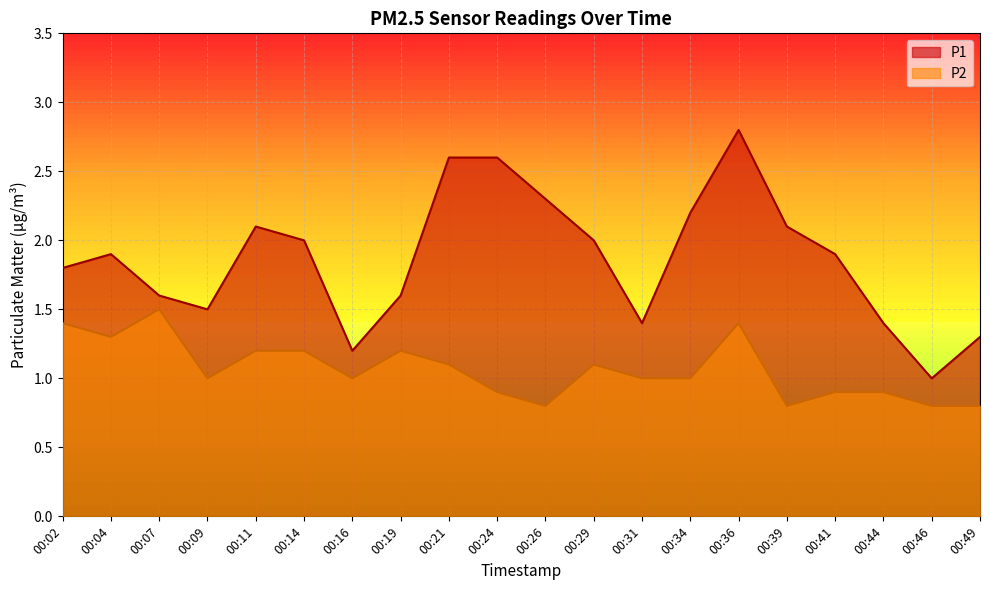

What is the value of the P2 point at the 3rd from the left?

1.5